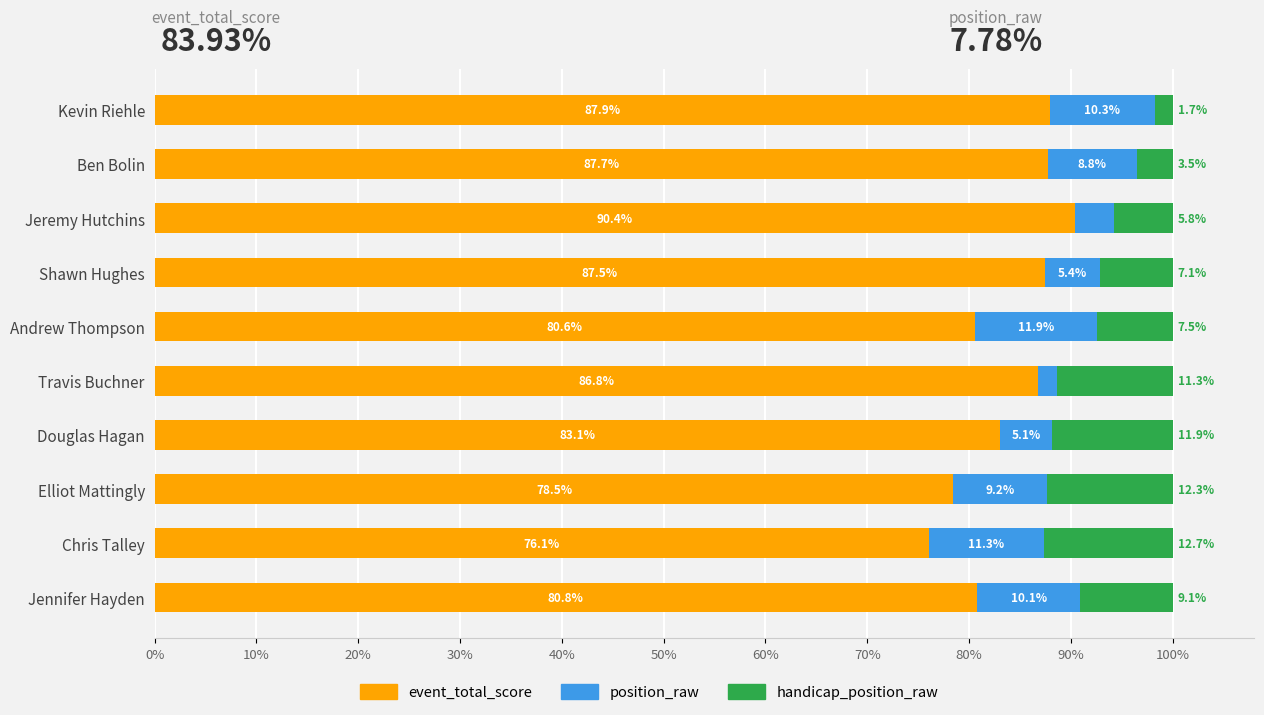

True or false: event_total_score has a value of 22.8 at Andrew Thompson.

False